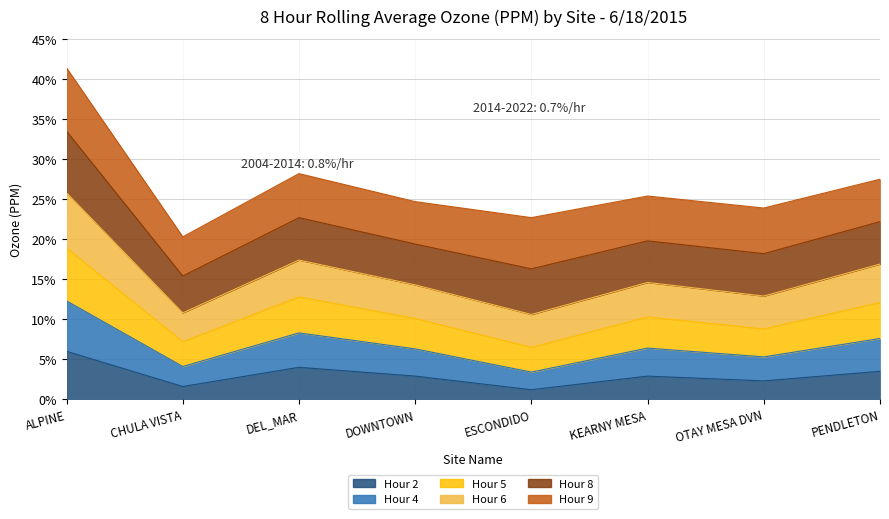

True or false: Hour 4 has more than 1 interior local peaks.

True